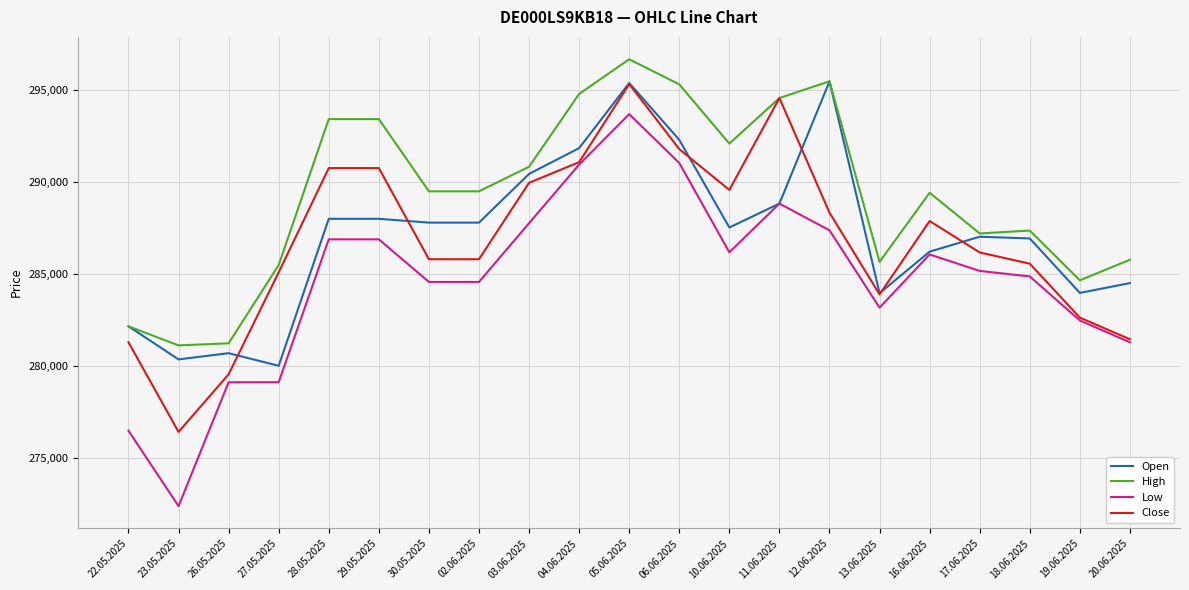

Count the number of categories in the chart.

21